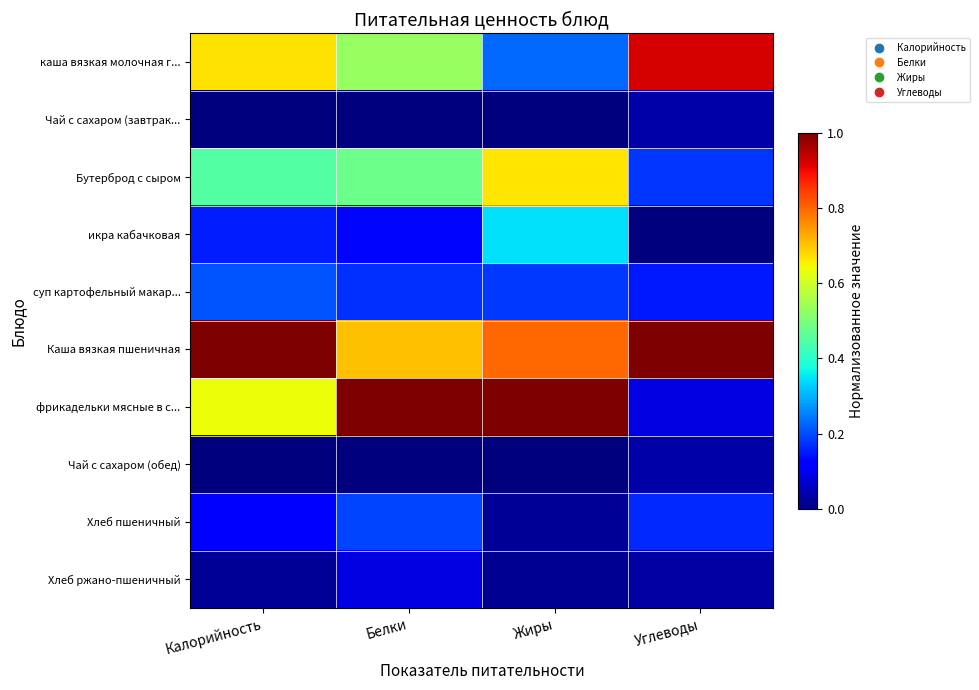

Between Углеводы and Жиры, which is larger?

Углеводы